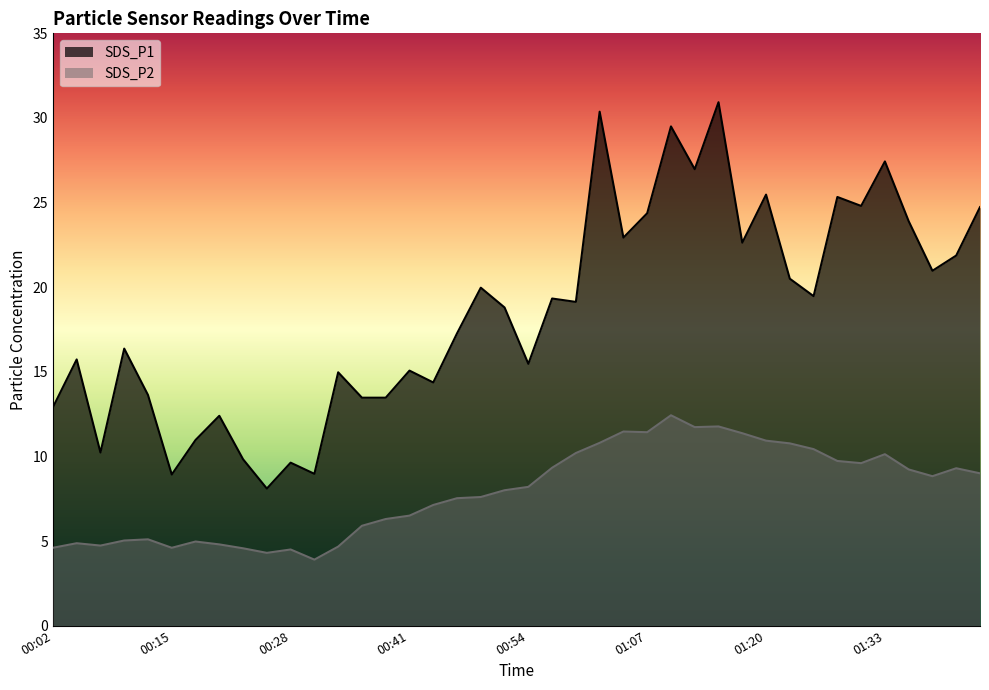

True or false: SDS_P2 and SDS_P1 intersect in this chart.

False